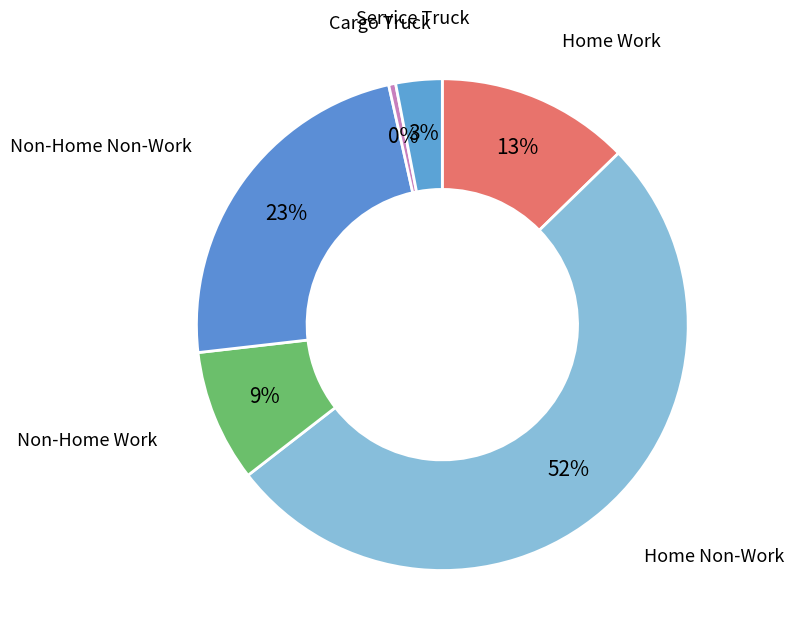

How many slices are in this pie chart?

6